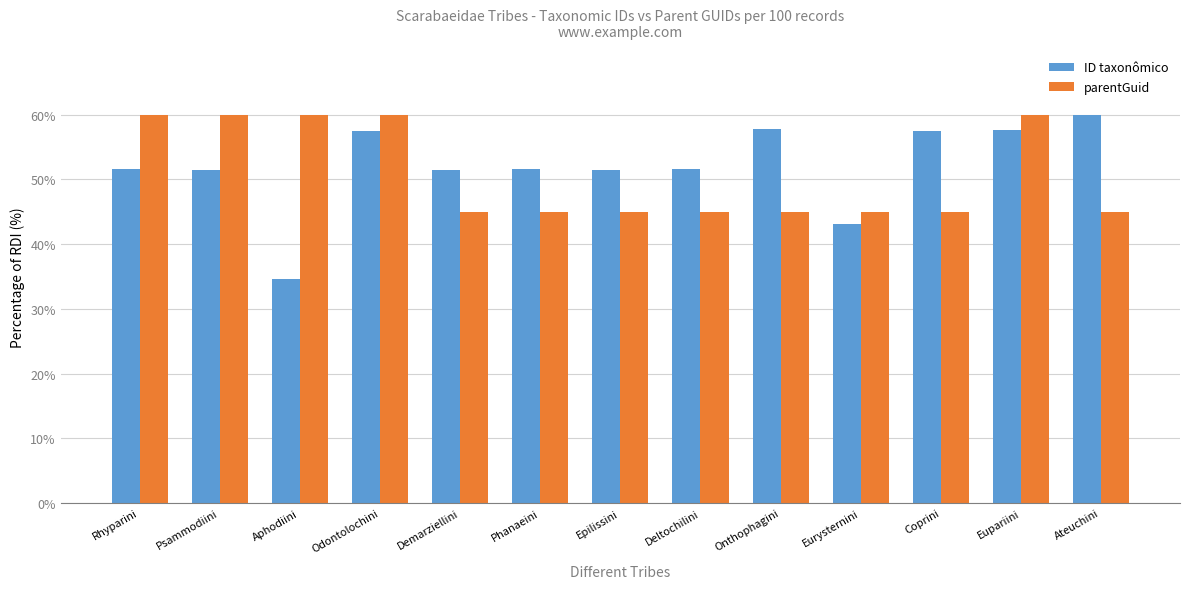

At Psammodiini, list the series in order from smallest to largest.

ID taxonômico, parentGuid